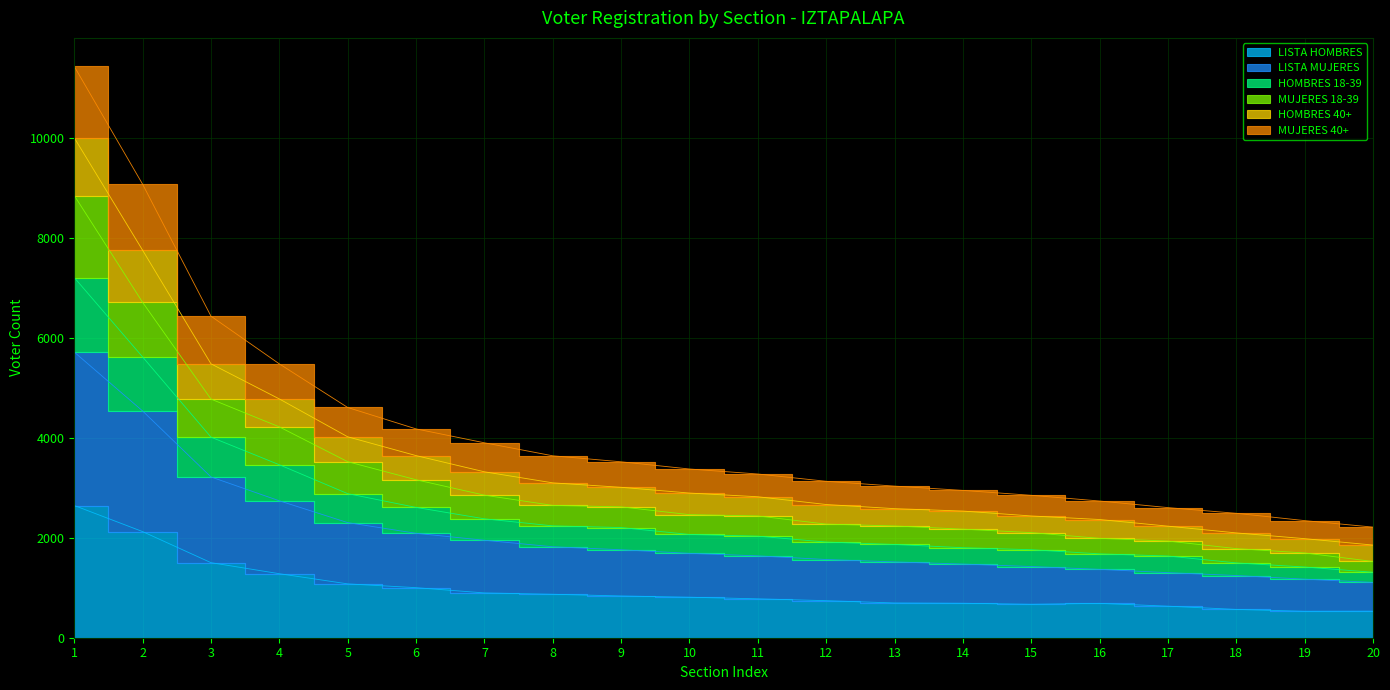

How many data points in LISTA MUJERES are above 1687?

9